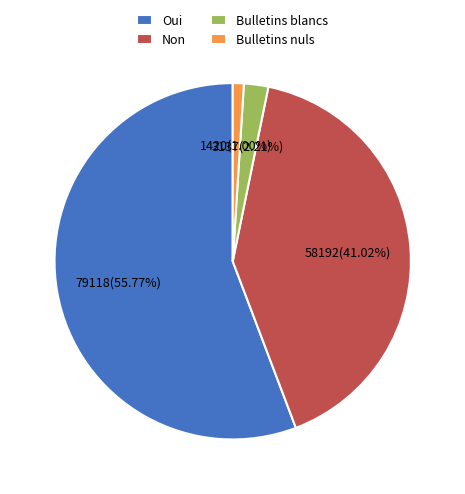

Count the number of slices in the pie.

4